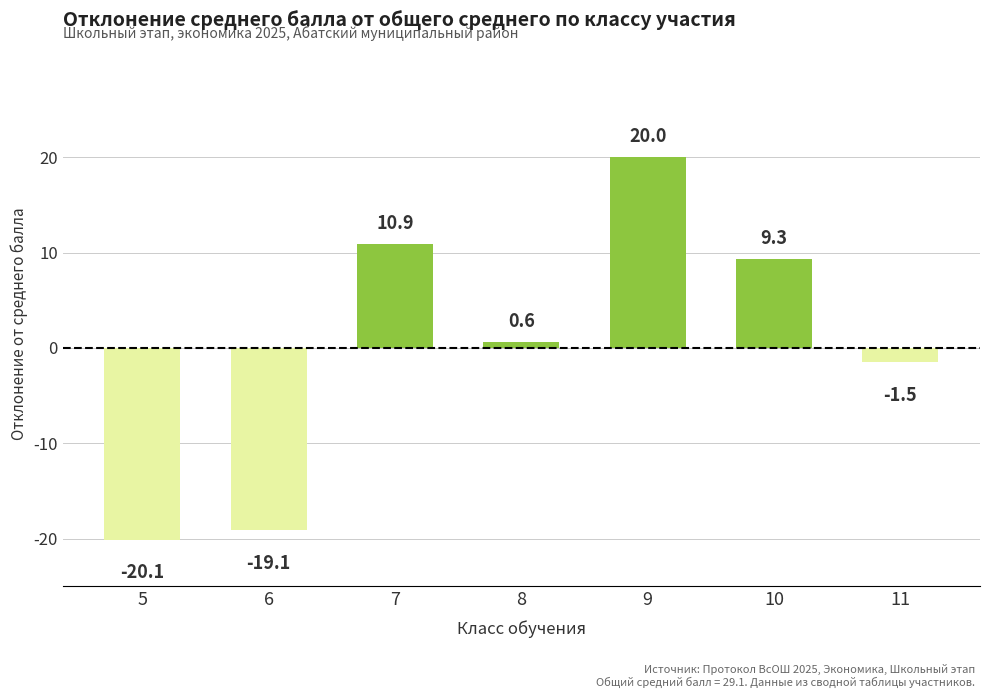

What is the approximate value at 7?

10.9